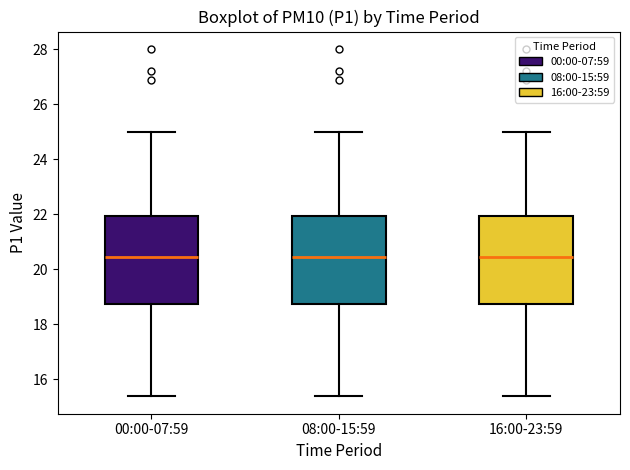

Where does the upper whisker of the box for 16:00-23:59 end on the y-axis? The values are not printed on the chart, so give them approximately, as read against the axis.

25.0